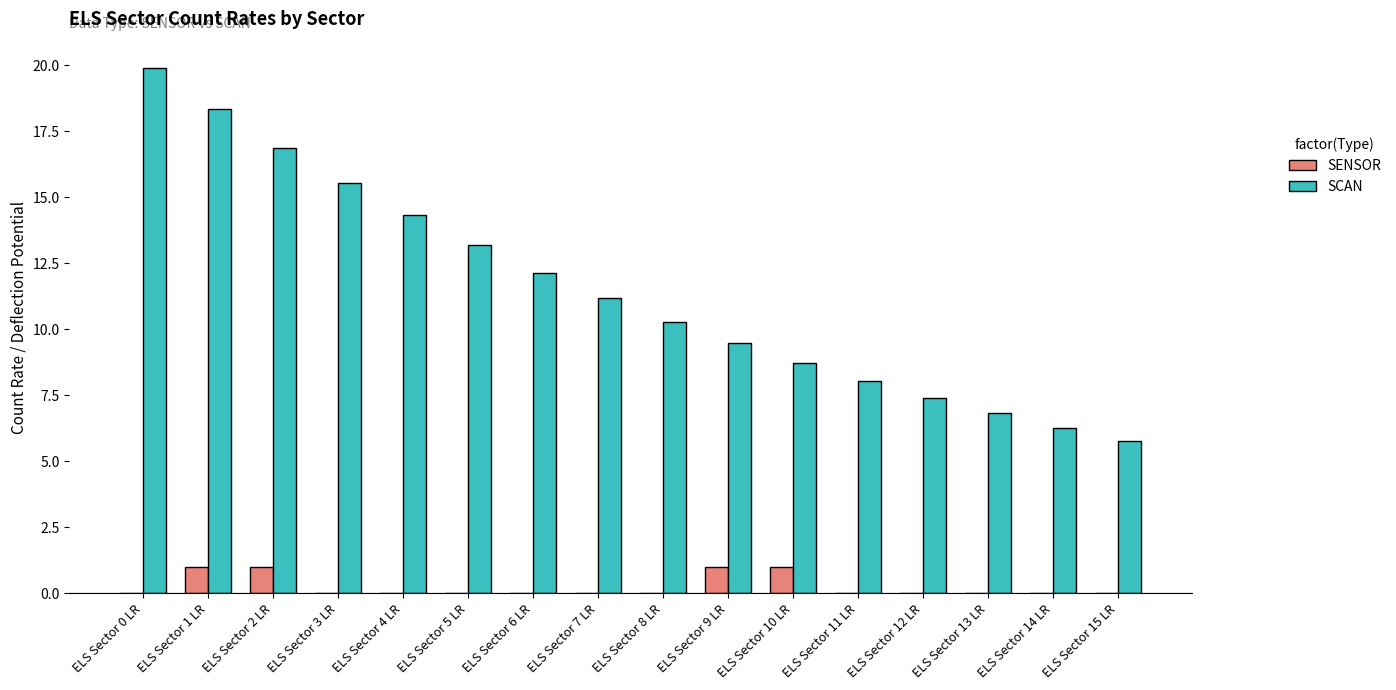

Is the value of SCAN at ELS Sector 9 LR greater than the value of SENSOR at ELS Sector 7 LR?

Yes